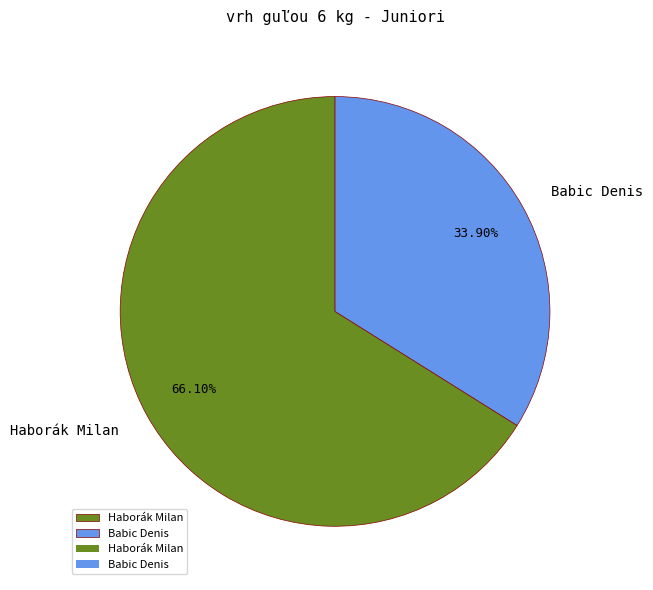

Between Haborák Milan and Babic Denis, which is larger?

Haborák Milan